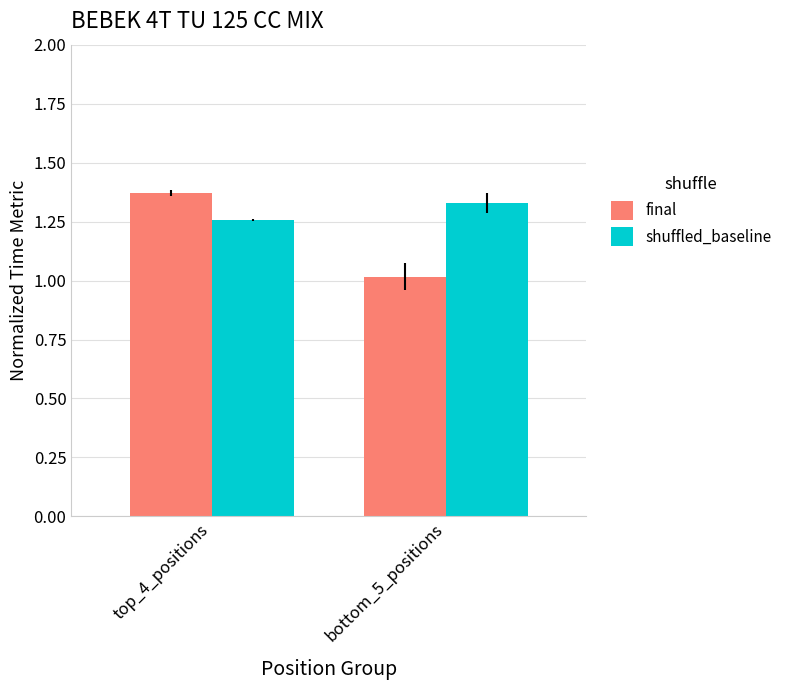

What is the sum of all final values?

2.4